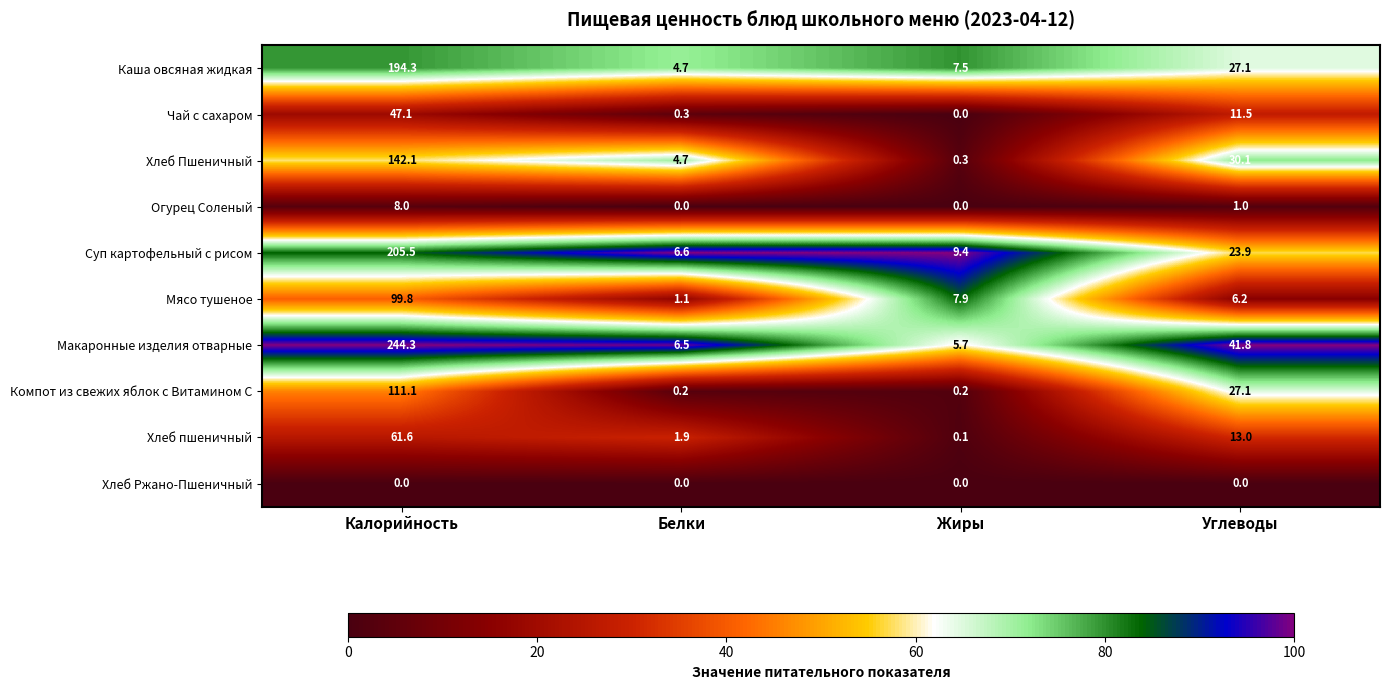

The Хлеб пшеничный series shows 30.5 at Калорийность. True or false?

False